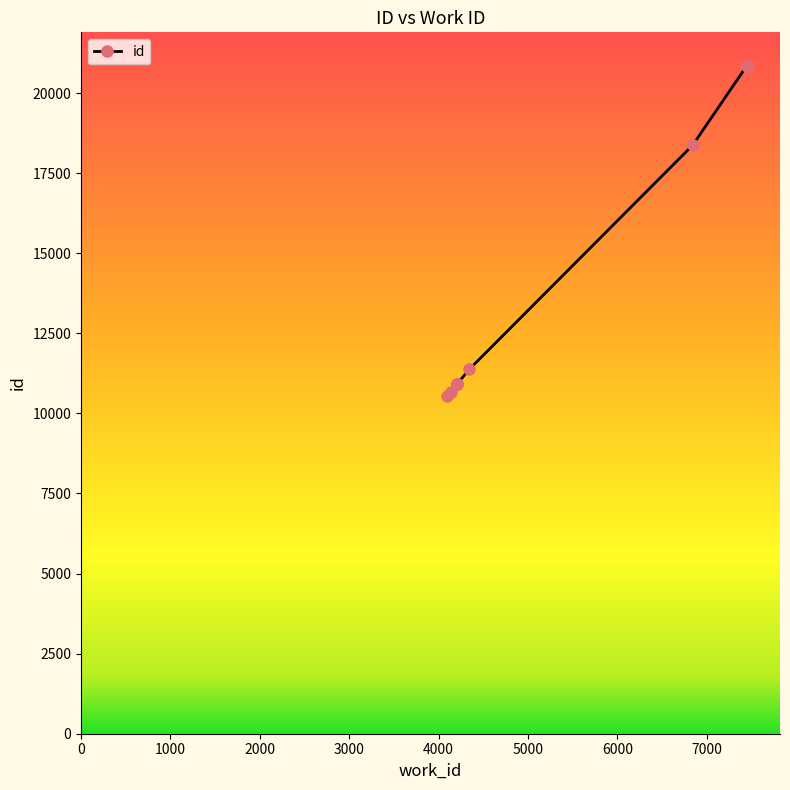

How many categories are shown in the chart?

10